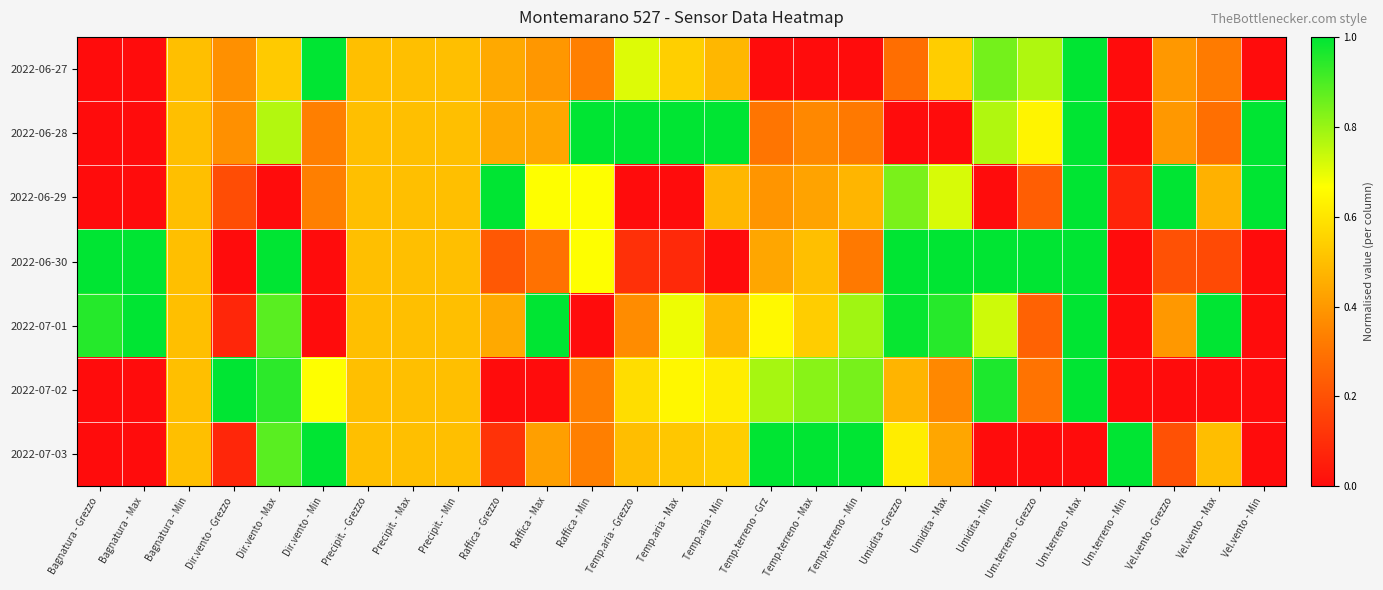

Reading left to right, extract all data points from this chart.

2022-06-27: Bagnatura - Grezzo=0.0	Bagnatura - Max=0.0	Bagnatura - Min=0.5	Dir.vento - Grezzo=0.4	Dir.vento - Max=0.5	Dir.vento - Min=1.0	Precipit. - Grezzo=0.5	Precipit. - Max=0.5	Precipit. - Min=0.5	Raffica - Grezzo=0.4	Raffica - Max=0.4	Raffica - Min=0.3	Temp.aria - Grezzo=0.7	Temp.aria - Max=0.5	Temp.aria - Min=0.5	Temp.terreno - Grz=0.0	Temp.terreno - Max=0.0	Temp.terreno - Min=0.0	Umidita - Grezzo=0.3	Umidita - Max=0.5	Umidita - Min=0.8	Um.terreno - Grezzo=0.8	Um.terreno - Max=1.0	Um.terreno - Min=0.0	Vel.vento - Grezzo=0.4	Vel.vento - Max=0.3	Vel.vento - Min=0.0
2022-06-28: Bagnatura - Grezzo=0.0	Bagnatura - Max=0.0	Bagnatura - Min=0.5	Dir.vento - Grezzo=0.4	Dir.vento - Max=0.8	Dir.vento - Min=0.3	Precipit. - Grezzo=0.5	Precipit. - Max=0.5	Precipit. - Min=0.5	Raffica - Grezzo=0.4	Raffica - Max=0.4	Raffica - Min=1.0	Temp.aria - Grezzo=1.0	Temp.aria - Max=1.0	Temp.aria - Min=1.0	Temp.terreno - Grz=0.3	Temp.terreno - Max=0.4	Temp.terreno - Min=0.3	Umidita - Grezzo=0.0	Umidita - Max=0.0	Umidita - Min=0.8	Um.terreno - Grezzo=0.6	Um.terreno - Max=1.0	Um.terreno - Min=0.0	Vel.vento - Grezzo=0.4	Vel.vento - Max=0.3	Vel.vento - Min=1.0
2022-06-29: Bagnatura - Grezzo=0.0	Bagnatura - Max=0.0	Bagnatura - Min=0.5	Dir.vento - Grezzo=0.2	Dir.vento - Max=0.0	Dir.vento - Min=0.3	Precipit. - Grezzo=0.5	Precipit. - Max=0.5	Precipit. - Min=0.5	Raffica - Grezzo=1.0	Raffica - Max=0.7	Raffica - Min=0.7	Temp.aria - Grezzo=0.0	Temp.aria - Max=0.0	Temp.aria - Min=0.5	Temp.terreno - Grz=0.4	Temp.terreno - Max=0.4	Temp.terreno - Min=0.5	Umidita - Grezzo=0.8	Umidita - Max=0.7	Umidita - Min=0.0	Um.terreno - Grezzo=0.2	Um.terreno - Max=1.0	Um.terreno - Min=0.1	Vel.vento - Grezzo=1.0	Vel.vento - Max=0.5	Vel.vento - Min=1.0
2022-06-30: Bagnatura - Grezzo=1.0	Bagnatura - Max=1.0	Bagnatura - Min=0.5	Dir.vento - Grezzo=0.0	Dir.vento - Max=1.0	Dir.vento - Min=0.0	Precipit. - Grezzo=0.5	Precipit. - Max=0.5	Precipit. - Min=0.5	Raffica - Grezzo=0.2	Raffica - Max=0.3	Raffica - Min=0.7	Temp.aria - Grezzo=0.1	Temp.aria - Max=0.1	Temp.aria - Min=0.0	Temp.terreno - Grz=0.4	Temp.terreno - Max=0.5	Temp.terreno - Min=0.3	Umidita - Grezzo=1.0	Umidita - Max=1.0	Umidita - Min=1.0	Um.terreno - Grezzo=1.0	Um.terreno - Max=1.0	Um.terreno - Min=0.0	Vel.vento - Grezzo=0.2	Vel.vento - Max=0.2	Vel.vento - Min=0.0
2022-07-01: Bagnatura - Grezzo=1.0	Bagnatura - Max=1.0	Bagnatura - Min=0.5	Dir.vento - Grezzo=0.1	Dir.vento - Max=0.9	Dir.vento - Min=0.0	Precipit. - Grezzo=0.5	Precipit. - Max=0.5	Precipit. - Min=0.5	Raffica - Grezzo=0.4	Raffica - Max=1.0	Raffica - Min=0.0	Temp.aria - Grezzo=0.4	Temp.aria - Max=0.7	Temp.aria - Min=0.5	Temp.terreno - Grz=0.7	Temp.terreno - Max=0.5	Temp.terreno - Min=0.8	Umidita - Grezzo=1.0	Umidita - Max=0.9	Umidita - Min=0.7	Um.terreno - Grezzo=0.2	Um.terreno - Max=1.0	Um.terreno - Min=0.0	Vel.vento - Grezzo=0.4	Vel.vento - Max=1.0	Vel.vento - Min=0.0
2022-07-02: Bagnatura - Grezzo=0.0	Bagnatura - Max=0.0	Bagnatura - Min=0.5	Dir.vento - Grezzo=1.0	Dir.vento - Max=0.9	Dir.vento - Min=0.7	Precipit. - Grezzo=0.5	Precipit. - Max=0.5	Precipit. - Min=0.5	Raffica - Grezzo=0.0	Raffica - Max=0.0	Raffica - Min=0.3	Temp.aria - Grezzo=0.6	Temp.aria - Max=0.6	Temp.aria - Min=0.6	Temp.terreno - Grz=0.8	Temp.terreno - Max=0.8	Temp.terreno - Min=0.8	Umidita - Grezzo=0.5	Umidita - Max=0.4	Umidita - Min=1.0	Um.terreno - Grezzo=0.3	Um.terreno - Max=1.0	Um.terreno - Min=0.0	Vel.vento - Grezzo=0.0	Vel.vento - Max=0.0	Vel.vento - Min=0.0
2022-07-03: Bagnatura - Grezzo=0.0	Bagnatura - Max=0.0	Bagnatura - Min=0.5	Dir.vento - Grezzo=0.1	Dir.vento - Max=0.9	Dir.vento - Min=1.0	Precipit. - Grezzo=0.5	Precipit. - Max=0.5	Precipit. - Min=0.5	Raffica - Grezzo=0.1	Raffica - Max=0.4	Raffica - Min=0.3	Temp.aria - Grezzo=0.5	Temp.aria - Max=0.5	Temp.aria - Min=0.5	Temp.terreno - Grz=1.0	Temp.terreno - Max=1.0	Temp.terreno - Min=1.0	Umidita - Grezzo=0.6	Umidita - Max=0.4	Umidita - Min=0.0	Um.terreno - Grezzo=0.0	Um.terreno - Max=0.0	Um.terreno - Min=1.0	Vel.vento - Grezzo=0.2	Vel.vento - Max=0.5	Vel.vento - Min=0.0